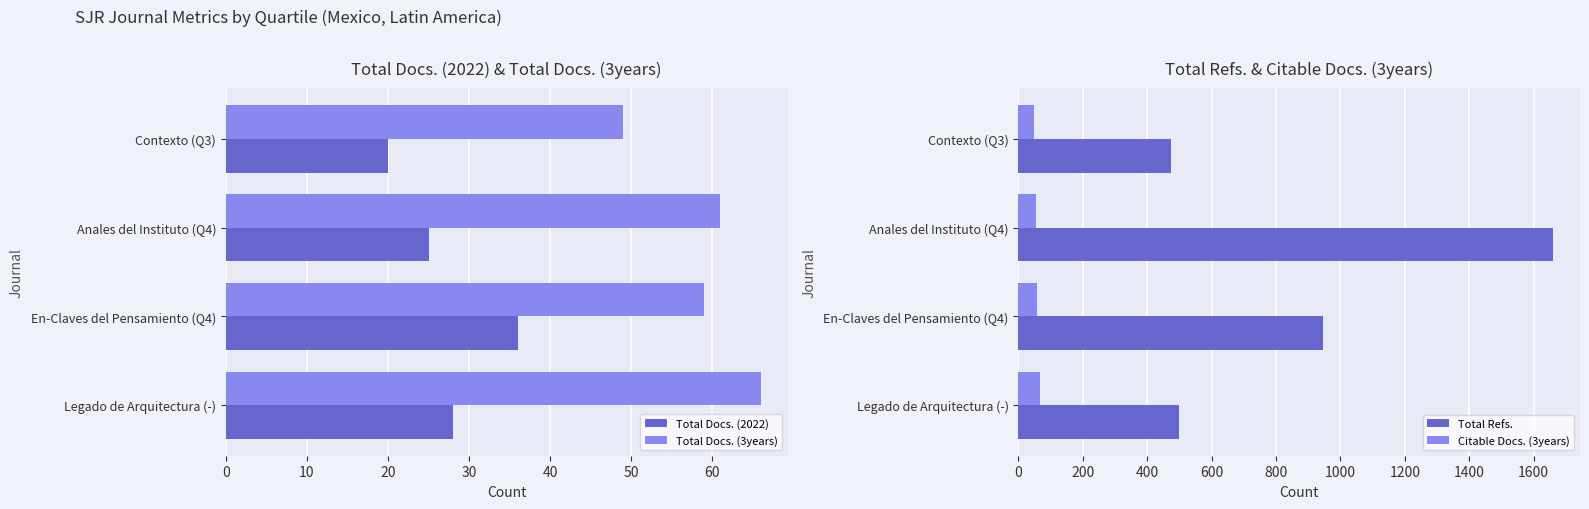

How many groups of bars are there?

4